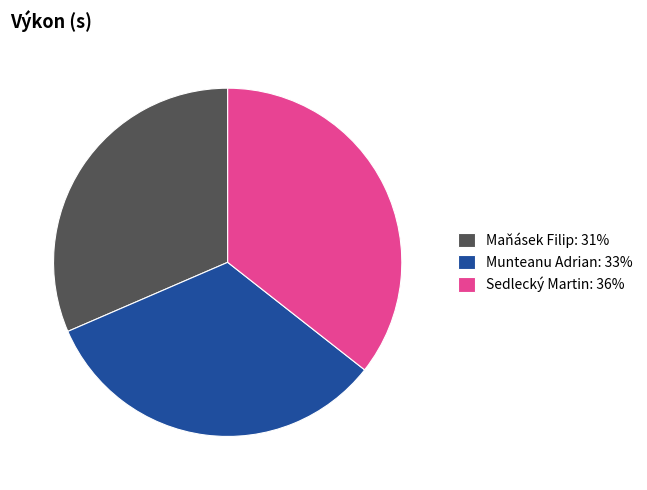

True or false: Maňásek Filip accounts for 42% of the total.

False